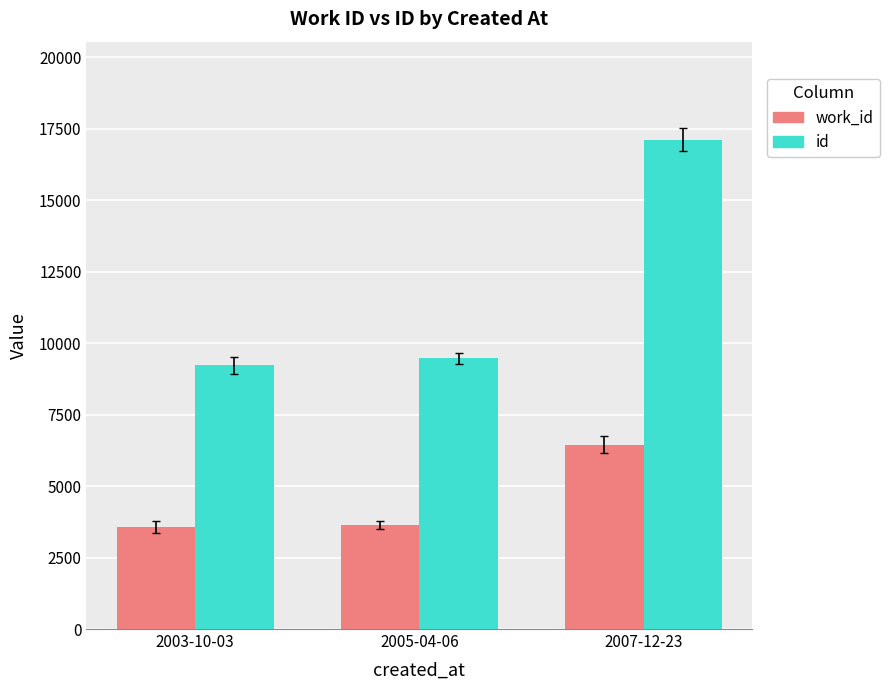

What is the average value of the id series?

11937